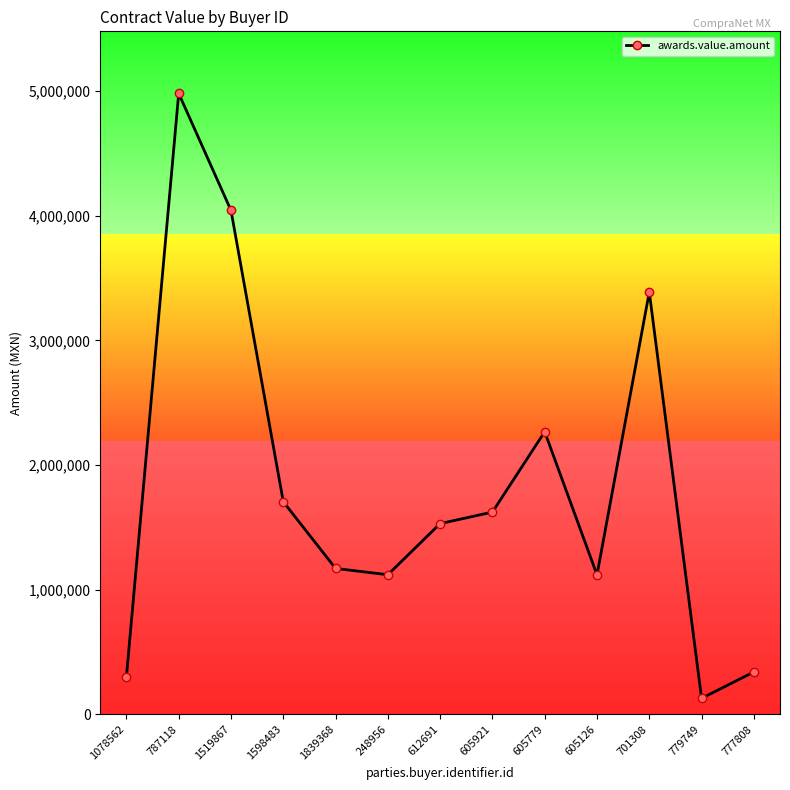

Where is the data nearest to the value 2554446?

605779